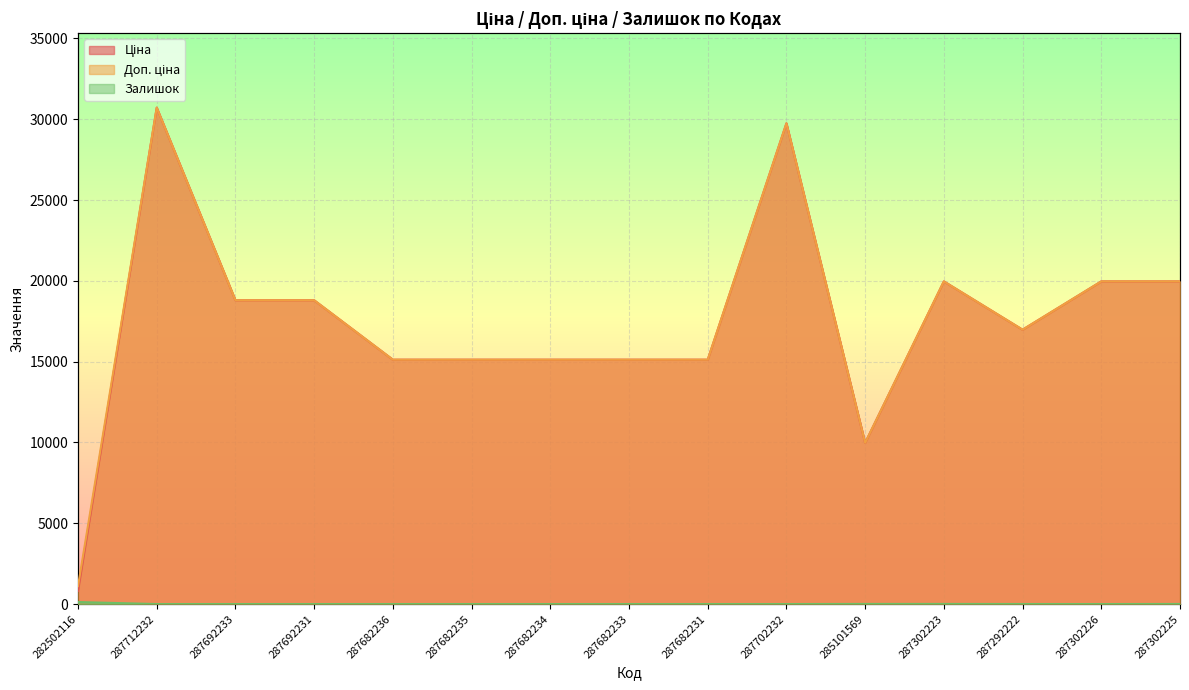

Is it true that Залишок equals 85.8 at 287712232?

False